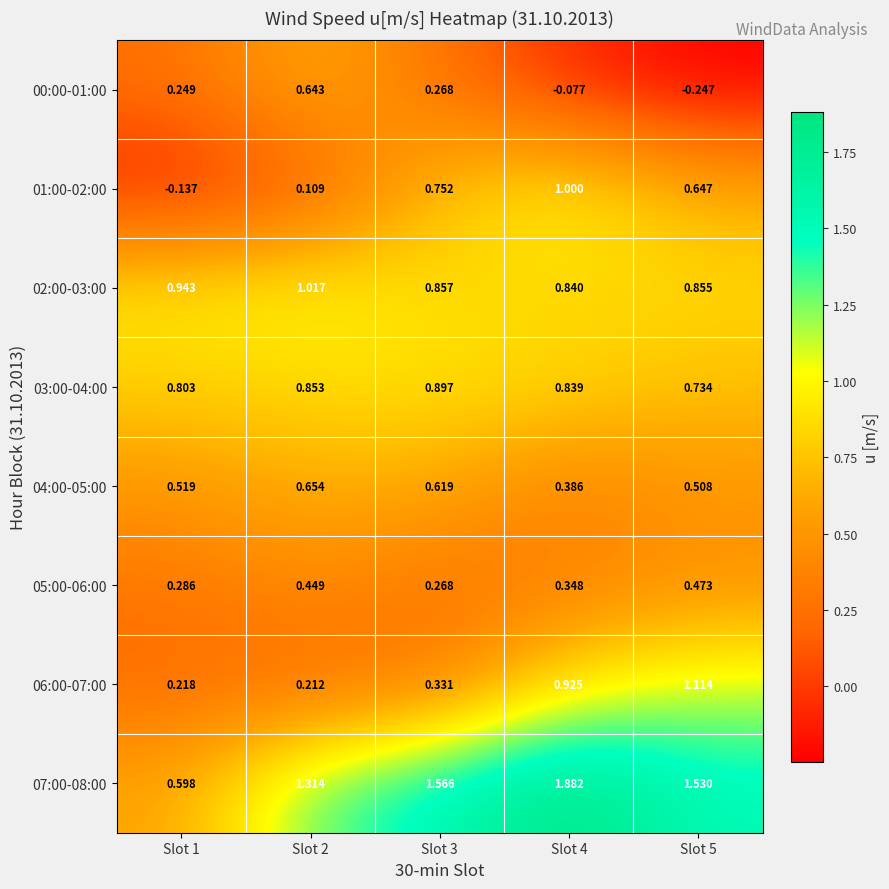

Is the value of 02:00-03:00 at Slot 2 greater than the value of 04:00-05:00 at Slot 5?

Yes